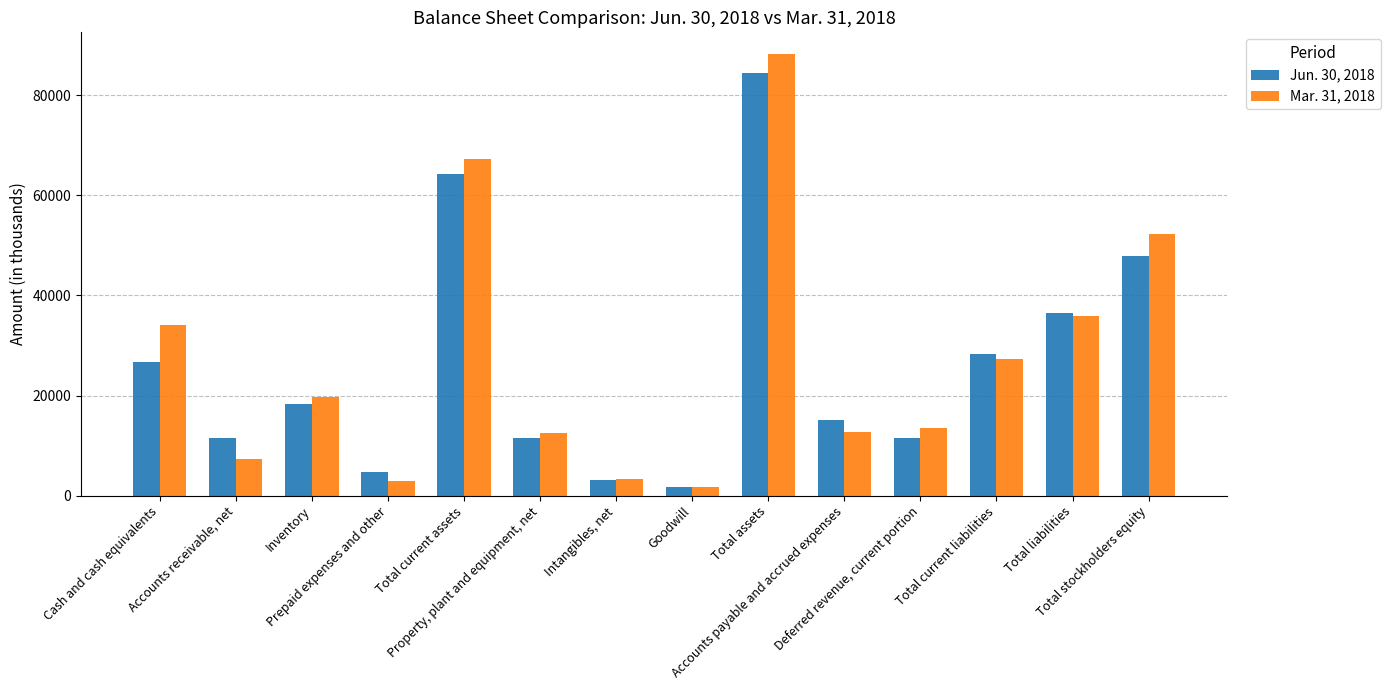

Which category has the lowest value in the Mar. 31, 2018 series?

Goodwill